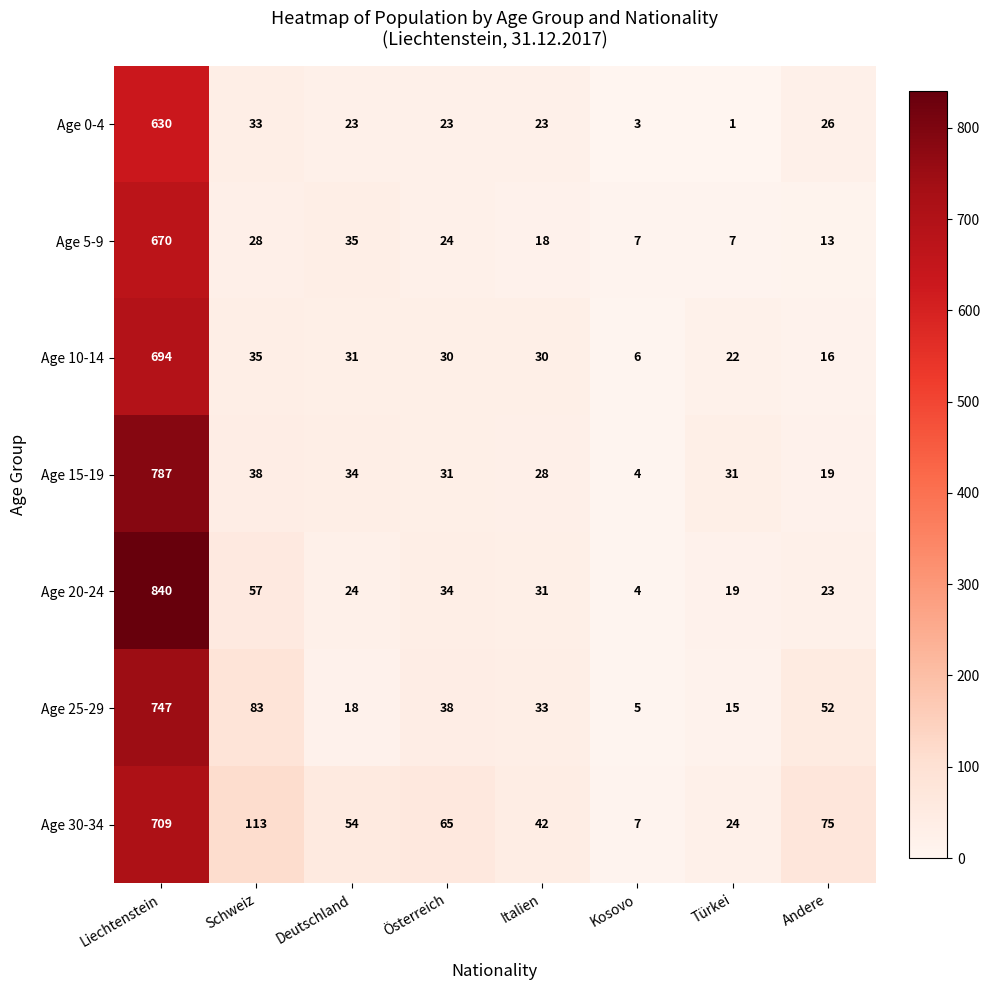

What is the spread (max minus min) of values at Österreich?

42